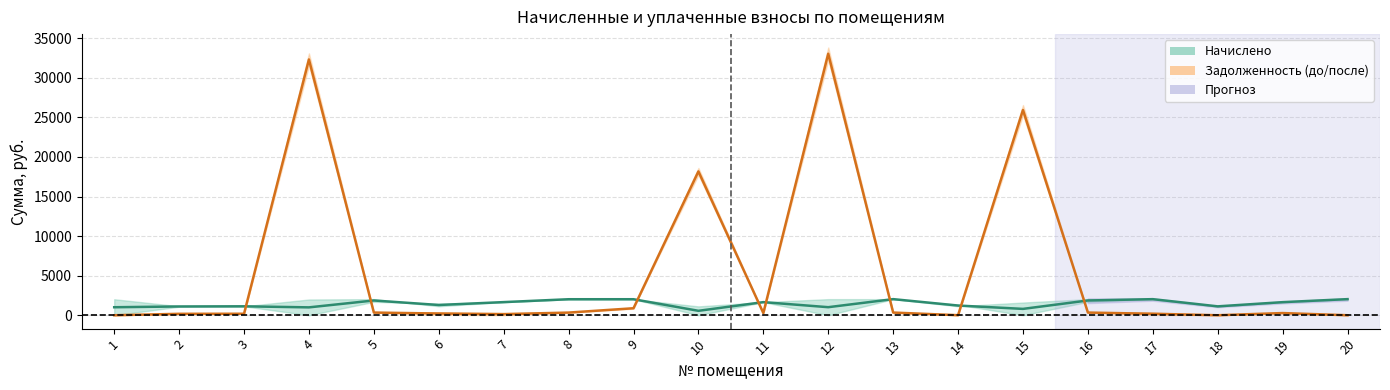

What is the difference between the задолженность (центр) values at 3 and 17?

0.5